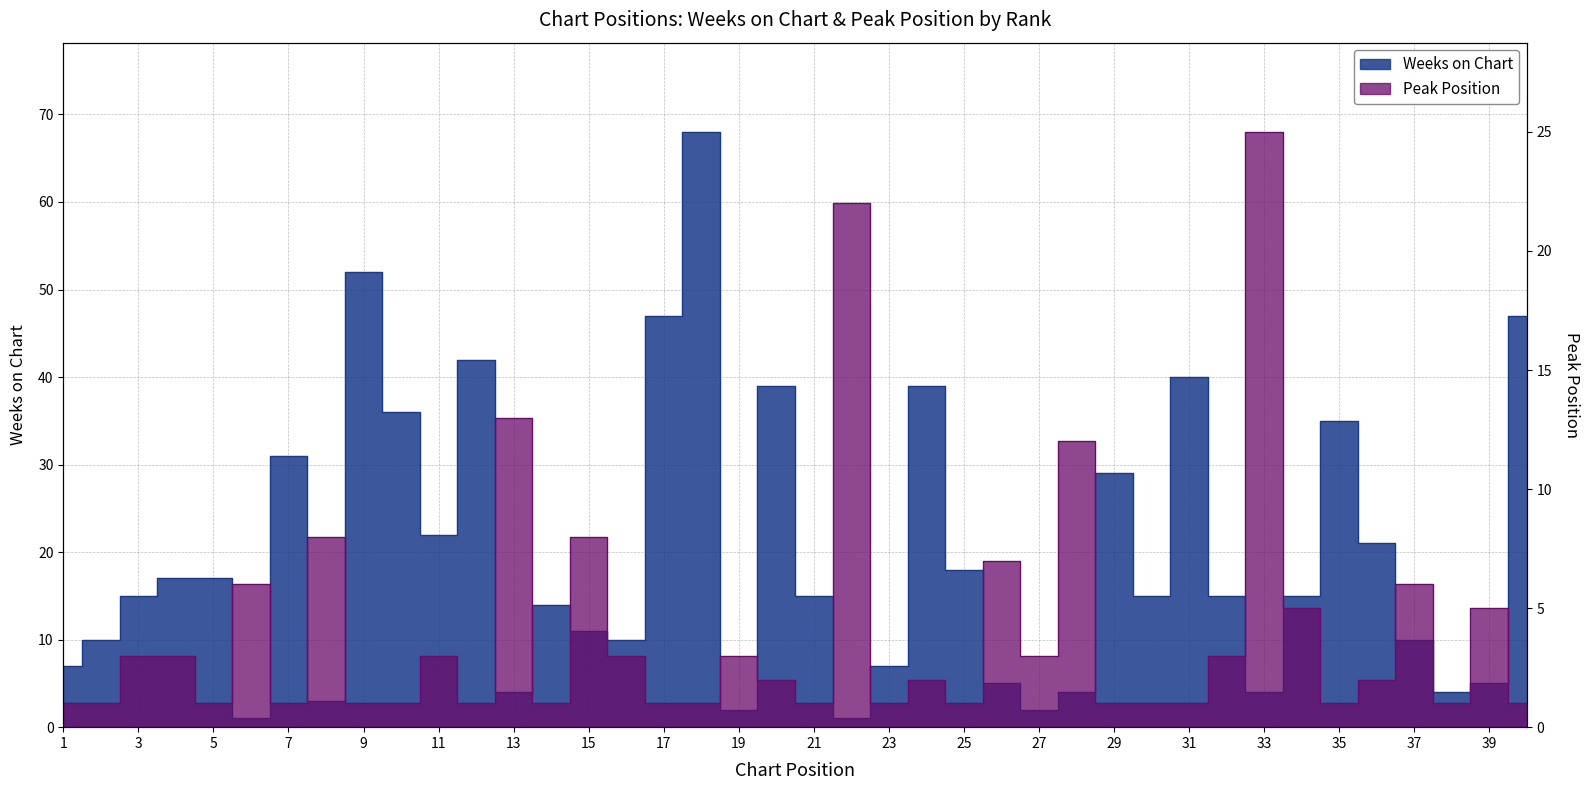

Reading right to left, transcribe all the data shown in this chart.

Weeks on Chart: 40=47	39=5	38=4	37=10	36=21	35=35	34=15	33=4	32=15	31=40	30=15	29=29	28=4	27=2	26=5	25=18	24=39	23=7	22=1	21=15	20=39	19=2	18=68	17=47	16=10	15=11	14=14	13=4	12=42	11=22	10=36	9=52	8=3	7=31	6=1	5=17	4=17	3=15	2=10	1=7
Peak Position: 40=1	39=5	38=1	37=6	36=2	35=1	34=5	33=25	32=3	31=1	30=1	29=1	28=12	27=3	26=7	25=1	24=2	23=1	22=22	21=1	20=2	19=3	18=1	17=1	16=3	15=8	14=1	13=13	12=1	11=3	10=1	9=1	8=8	7=1	6=6	5=1	4=3	3=3	2=1	1=1